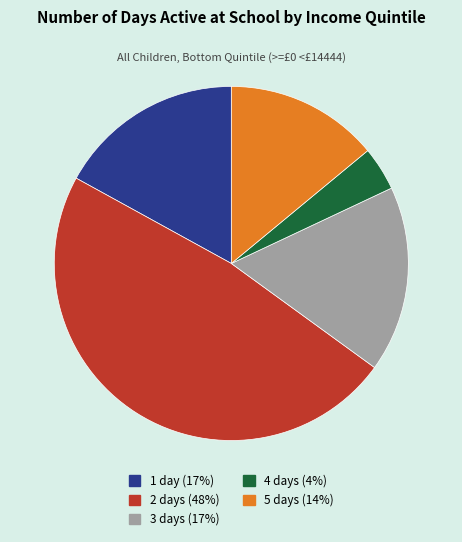

The 4 days (4%) slice represents 14% of the pie. True or false?

False